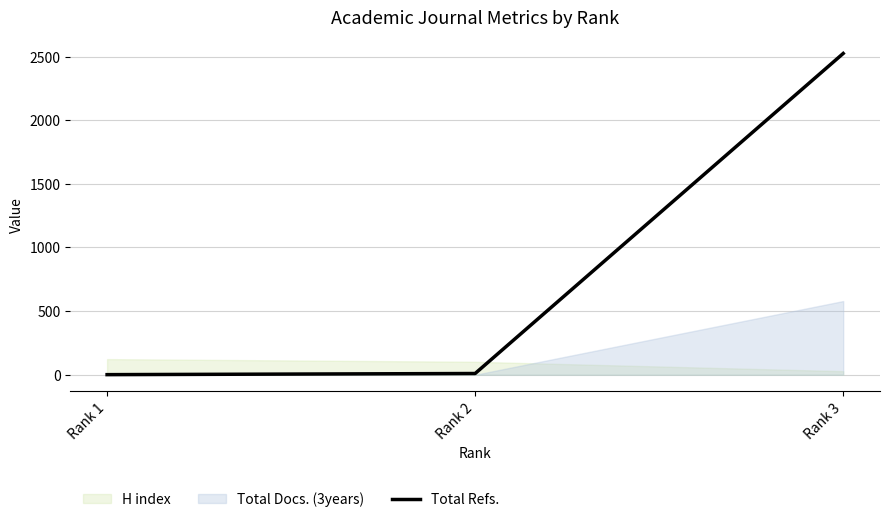

At which label is Total Refs. closest to 1262?

Rank 2